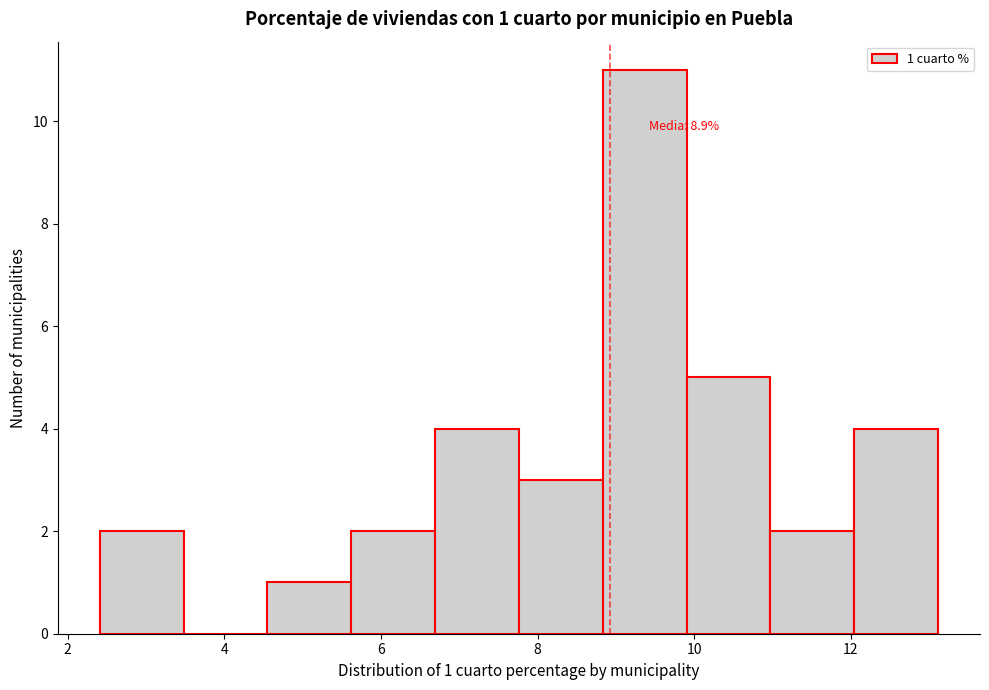

Which range on the x-axis has the tallest bar?

8.8 to 10.0